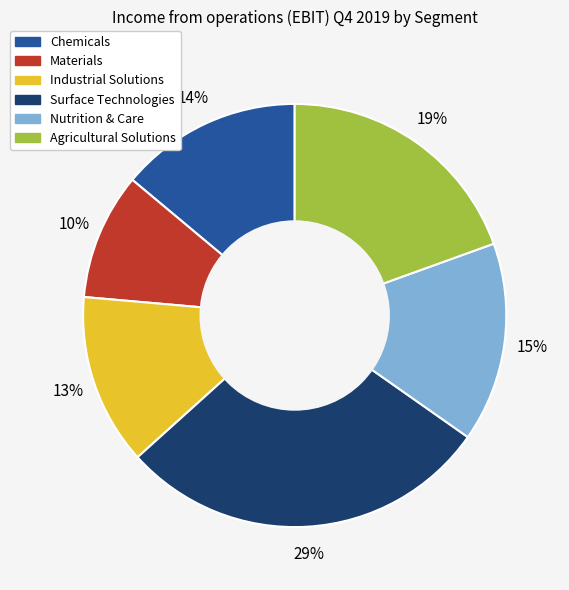

To the nearest percent, what is the combined percentage of Chemicals and Agricultural Solutions?

33%